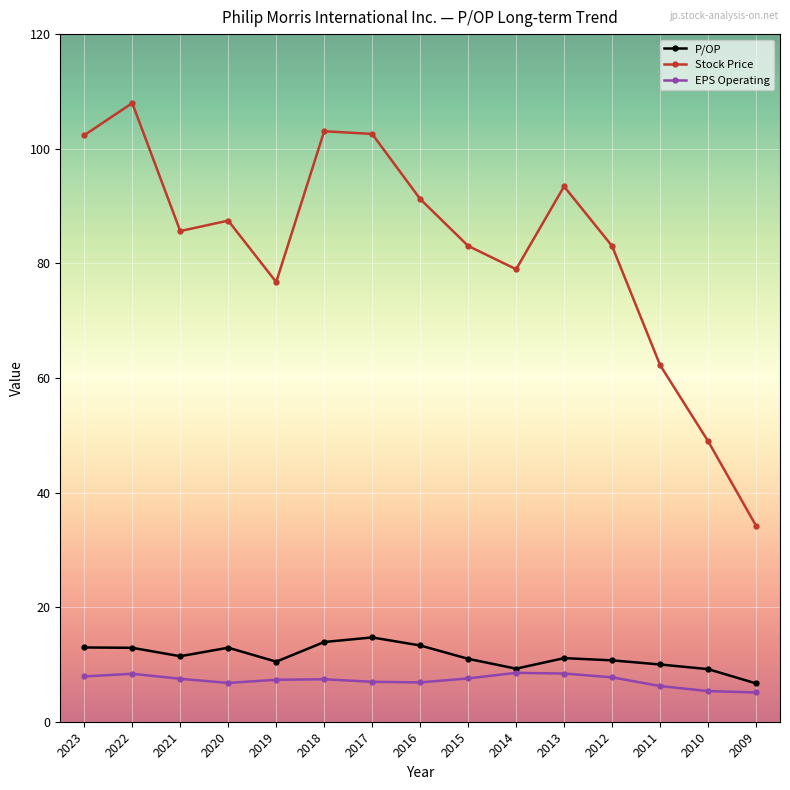

Count the number of categories in the chart.

15